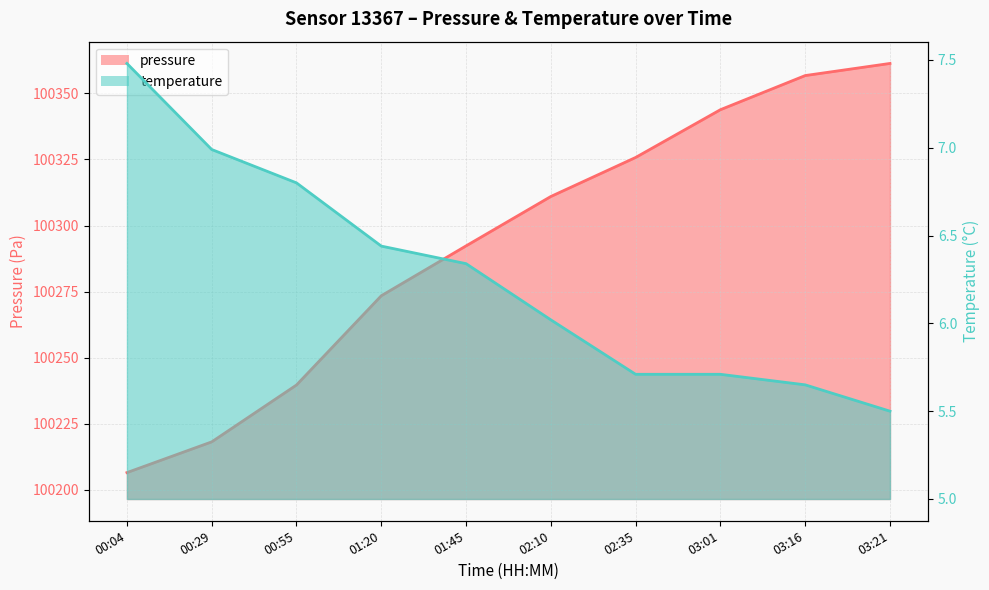

Which series has the largest total across all categories?

pressure